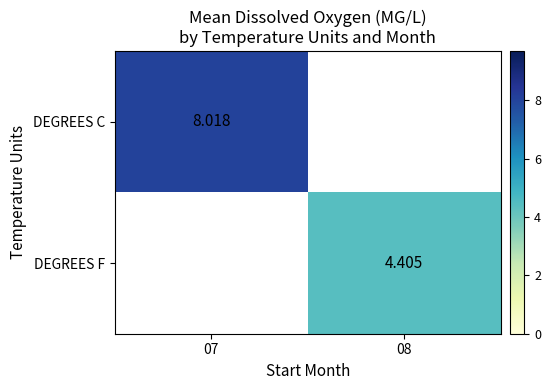

Is the value of DEGREES C at 07 greater than the value of DEGREES F at 08?

Yes